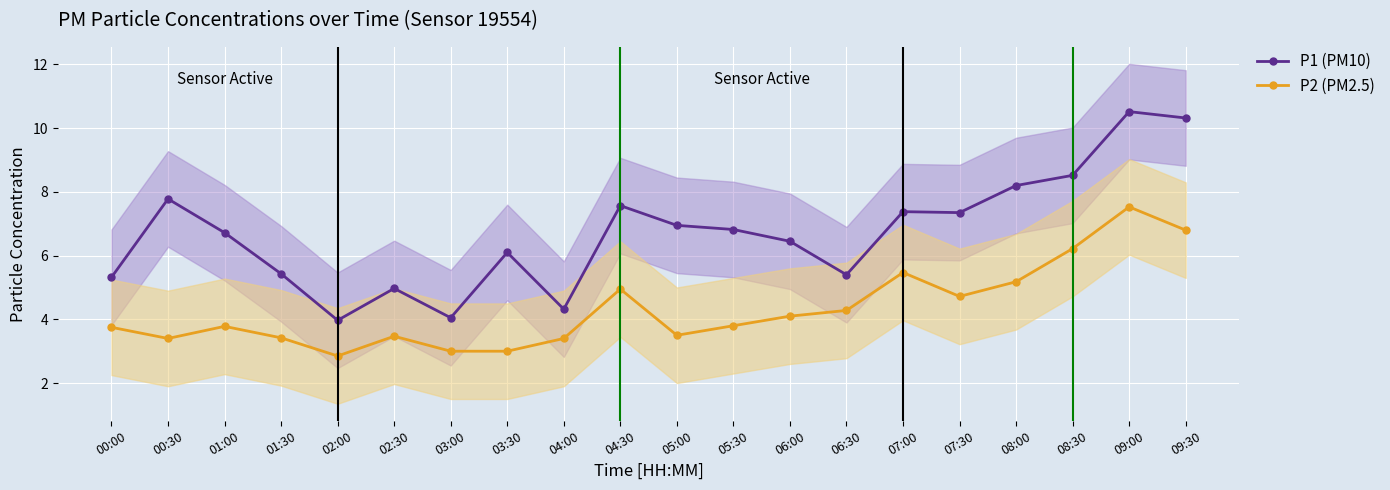

Is it true that P1 (PM10) equals 8.2 at 08:00?

True